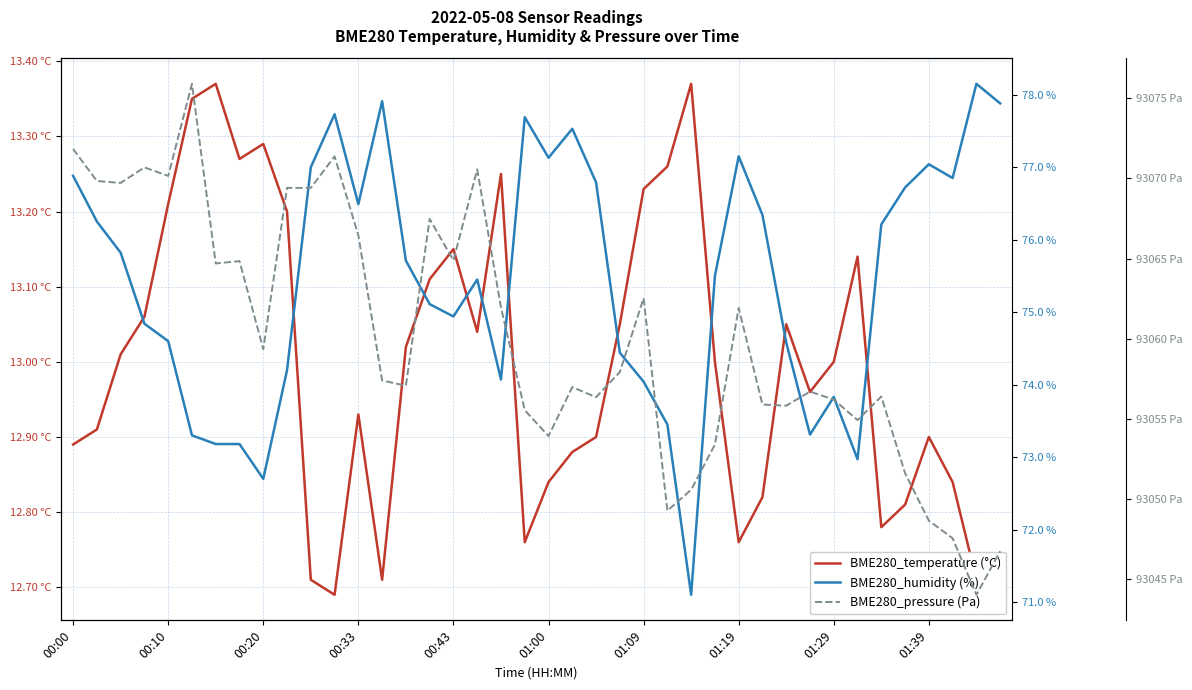

Where does the BME280_pressure (Pa) series first go above 93057?

00:00